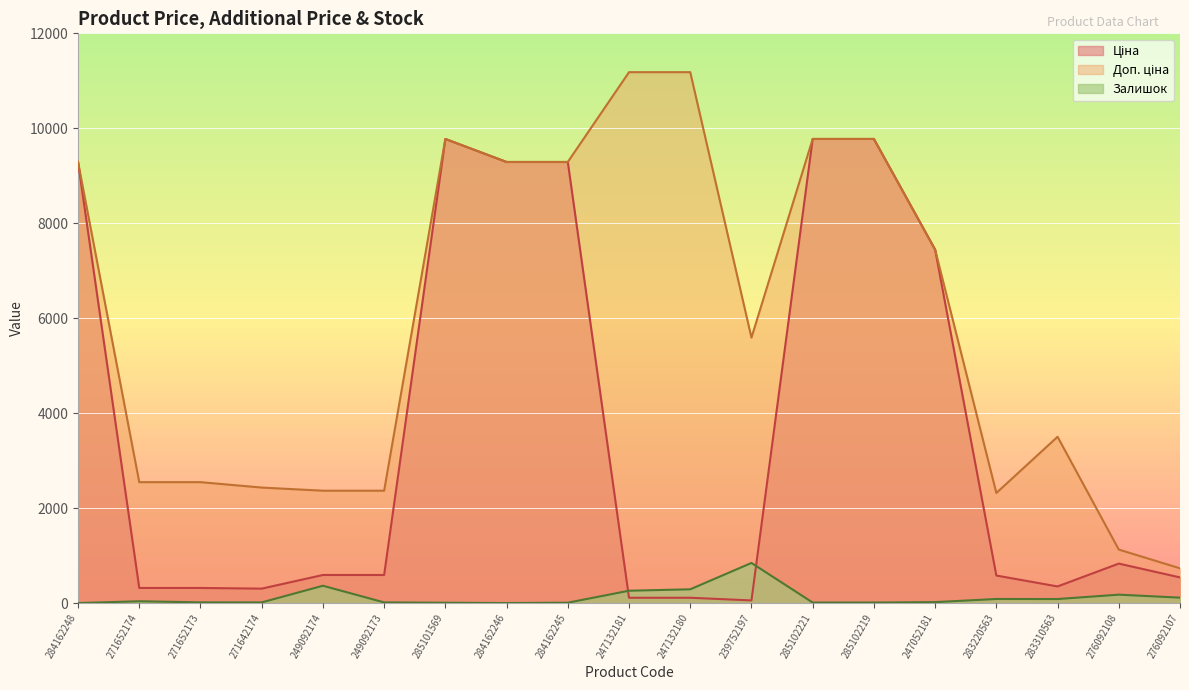

At which category does Залишок reach its first local peak?

271652174